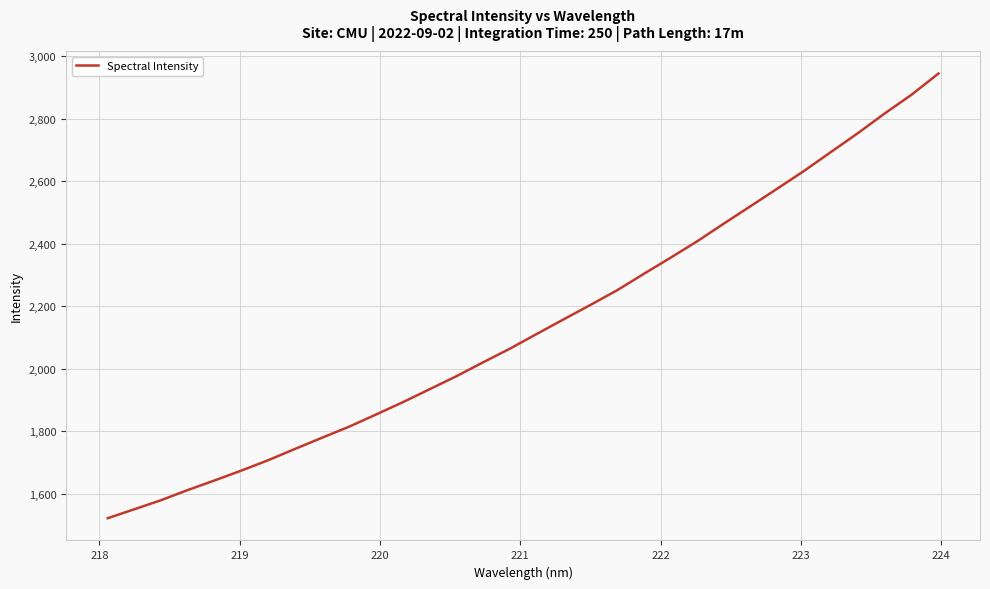

What is the difference between the maximum and minimum values?

1422.3